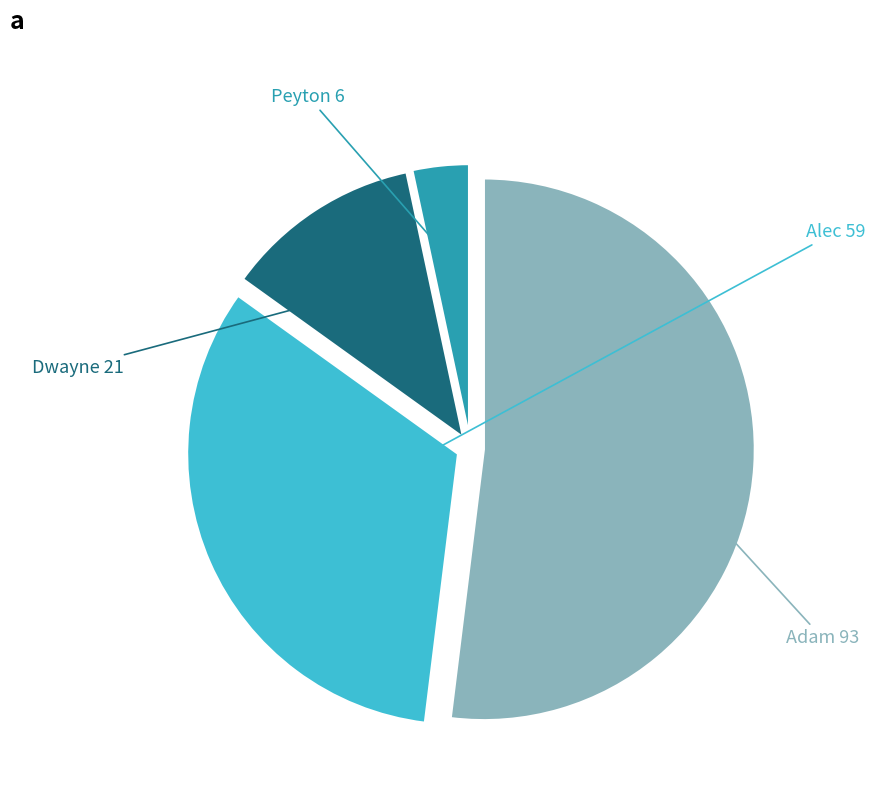

Is there any slice that represents more than half of the pie?

Yes